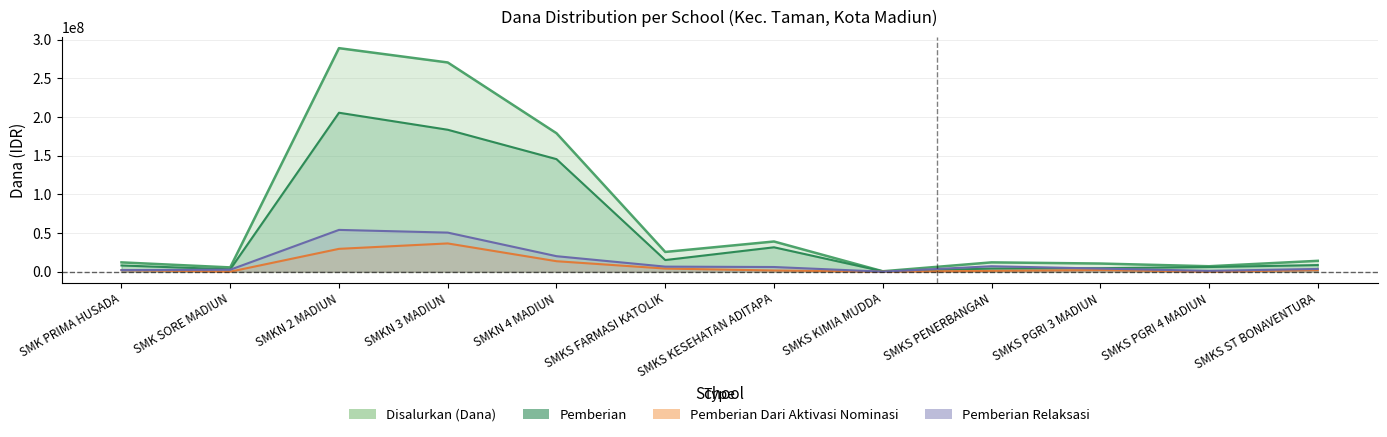

How many lines are shown in the chart?

4